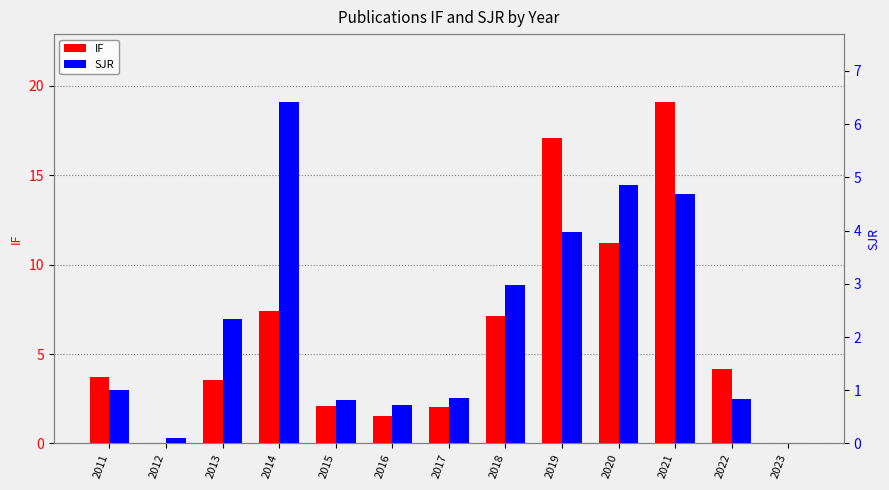

What is the sum of all IF values?

78.9